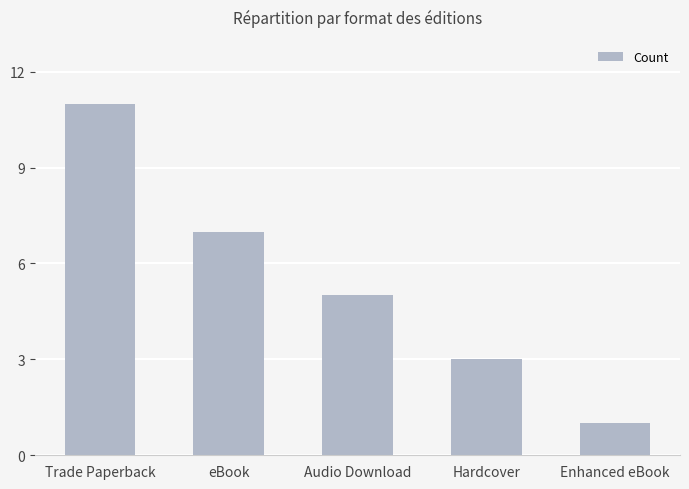

Rank the categories by value from highest to lowest.

Trade Paperback, eBook, Audio Download, Hardcover, Enhanced eBook